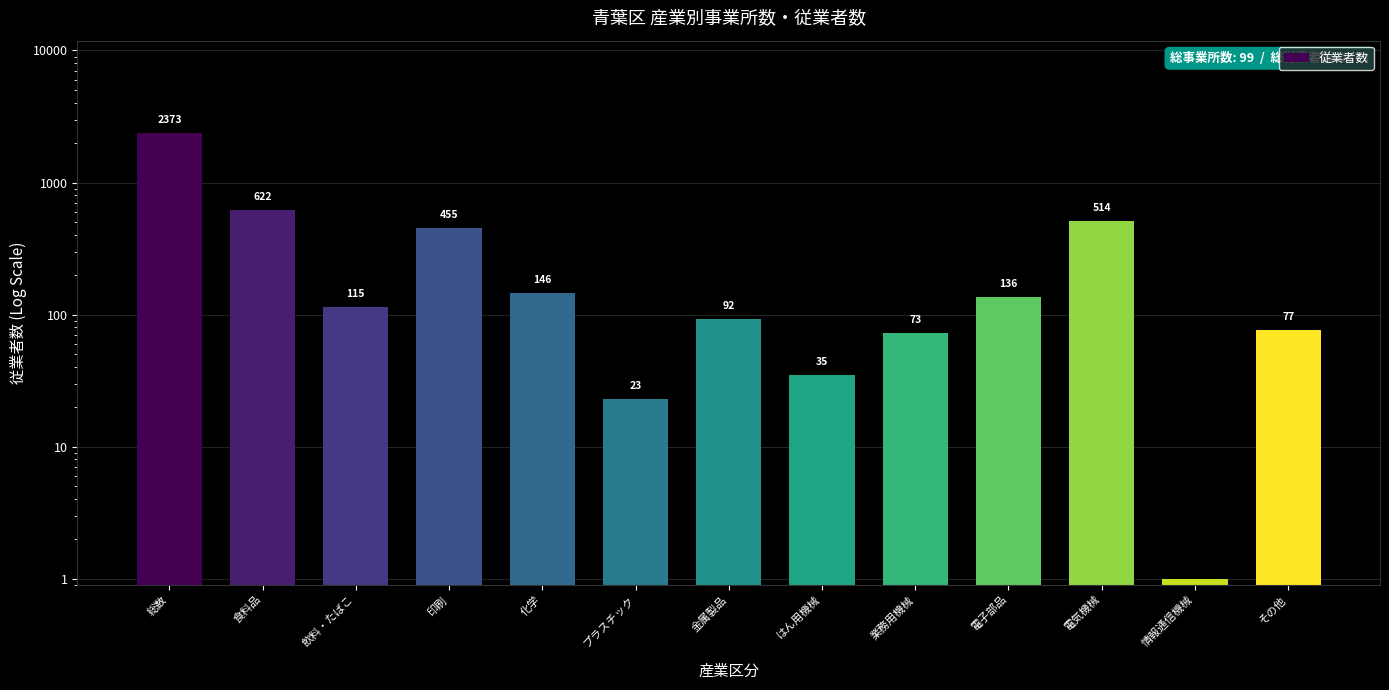

Where is the data nearest to the value 1187?

食料品